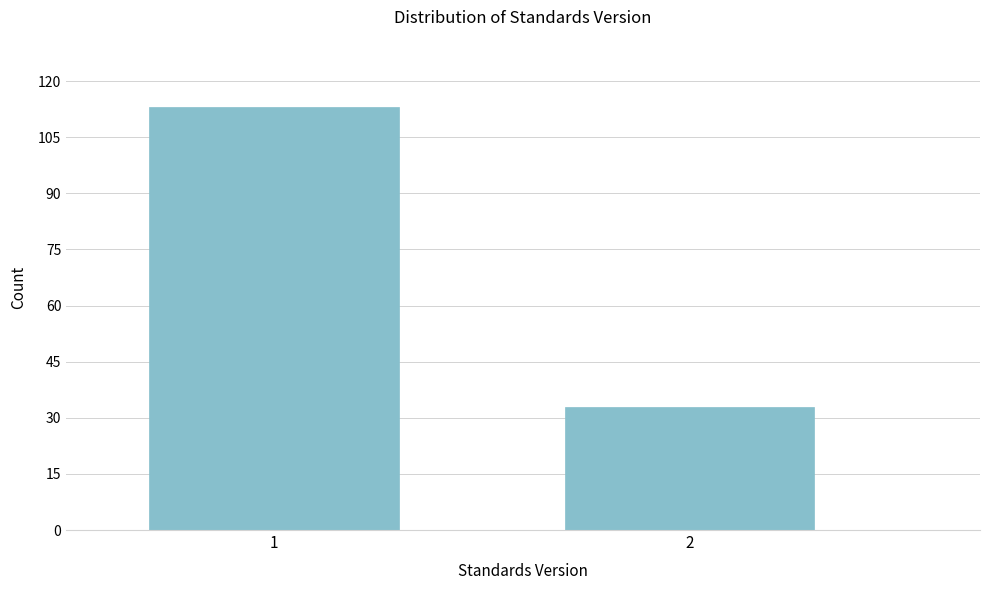

Reading right to left, extract all data points from this chart.

33	113